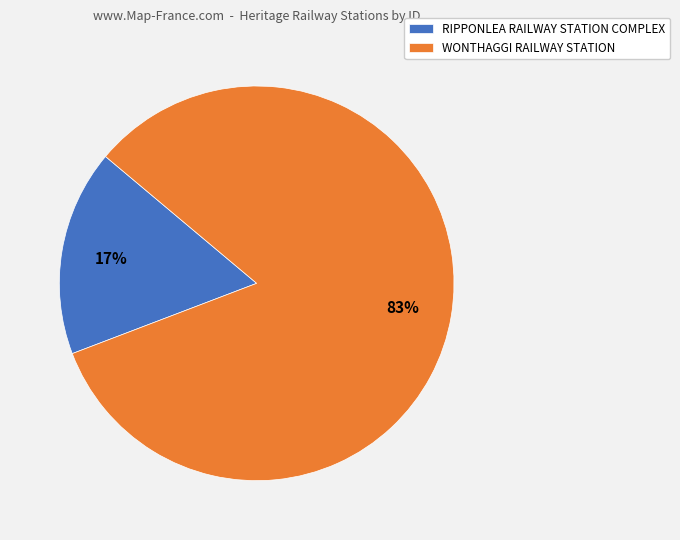

To the nearest percent, what percentage of the pie is RIPPONLEA RAILWAY STATION COMPLEX?

17%